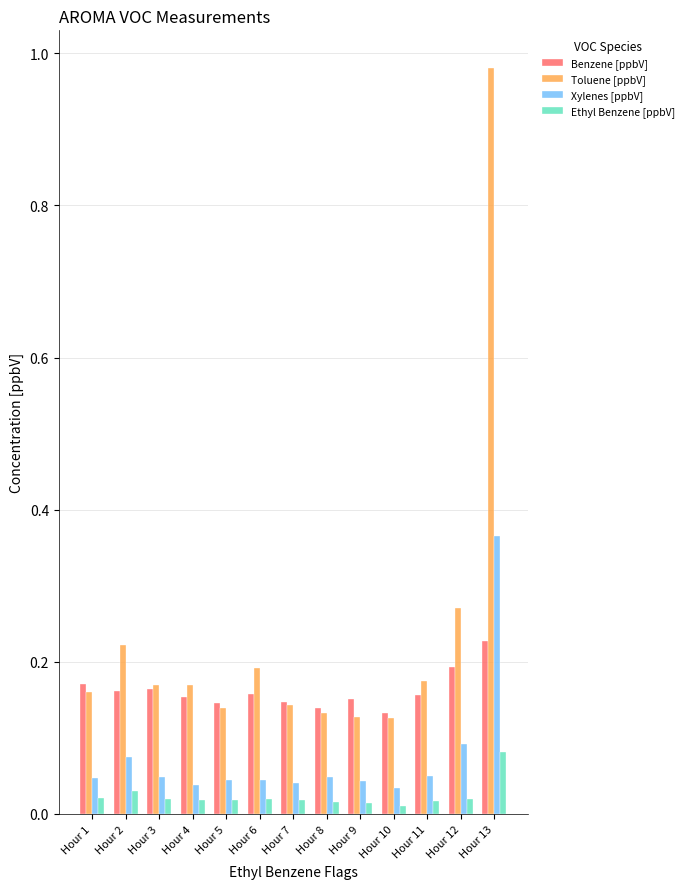

Which series has the widest spread of values?

Toluene [ppbV]